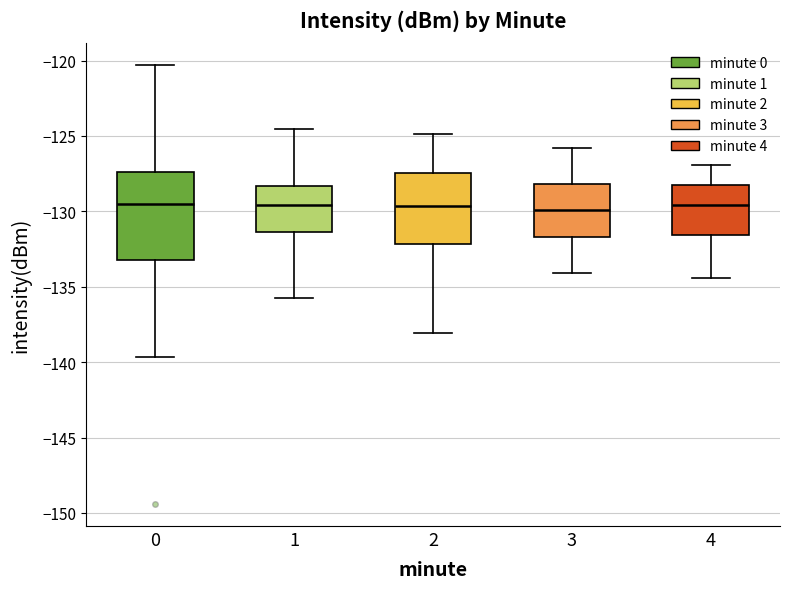

Reading left to right, read every box against the y-axis: the position of its median line, the range the box covers, and the ends of its whiskers. The values are not printed on the chart, so give them approximately, as read against the axis.

0: median -129.5, box -133.5 to -127.5, whiskers -139.5 to -120.5
1: median -129.5, box -131.5 to -128.5, whiskers -136.0 to -124.5
2: median -129.5, box -132.0 to -127.5, whiskers -138.0 to -125.0
3: median -130.0, box -131.5 to -128.0, whiskers -134.0 to -126.0
4: median -129.5, box -131.5 to -128.0, whiskers -134.5 to -127.0